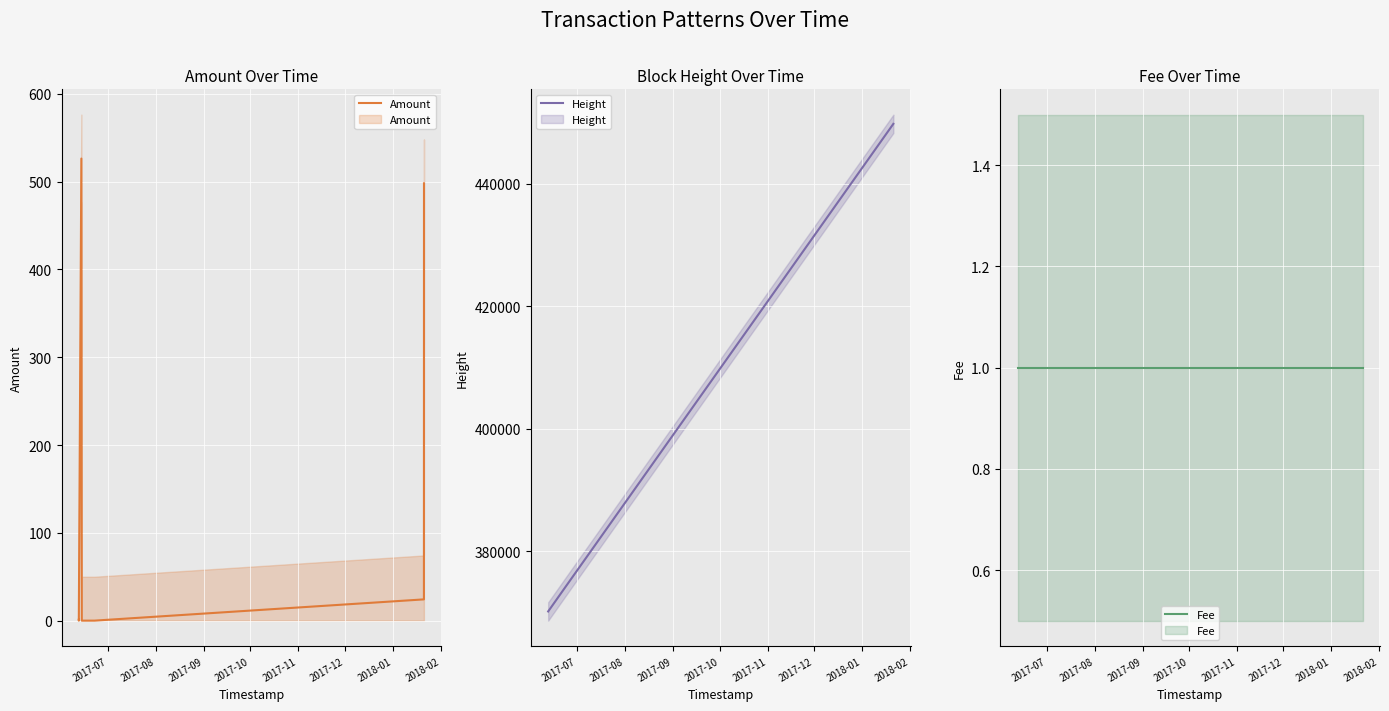

Is the value of Height at 2017-12 greater than the value of Fee at 2017-08?

Yes